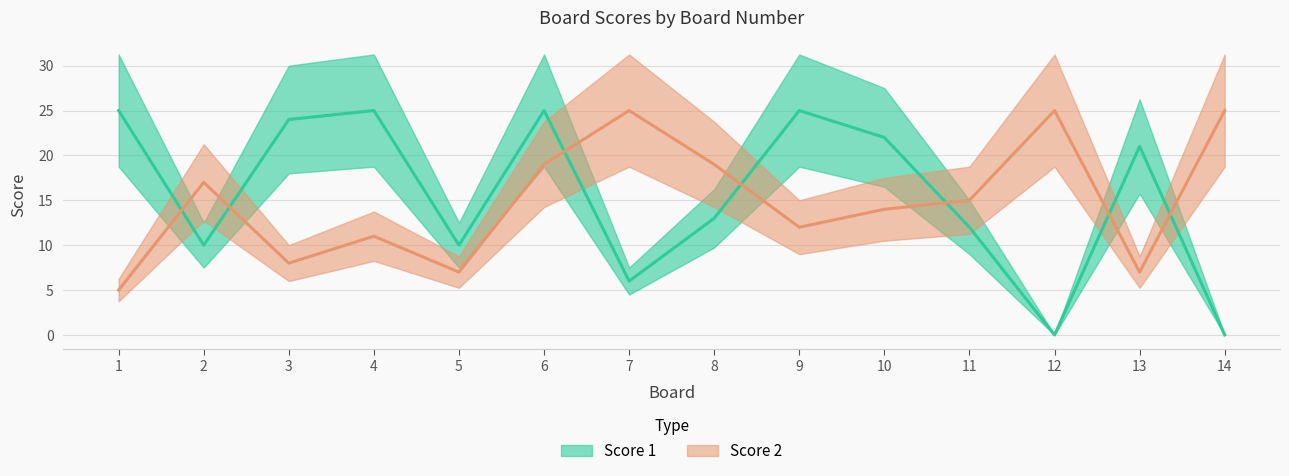

How many data points in Score 1 are above 21?

6